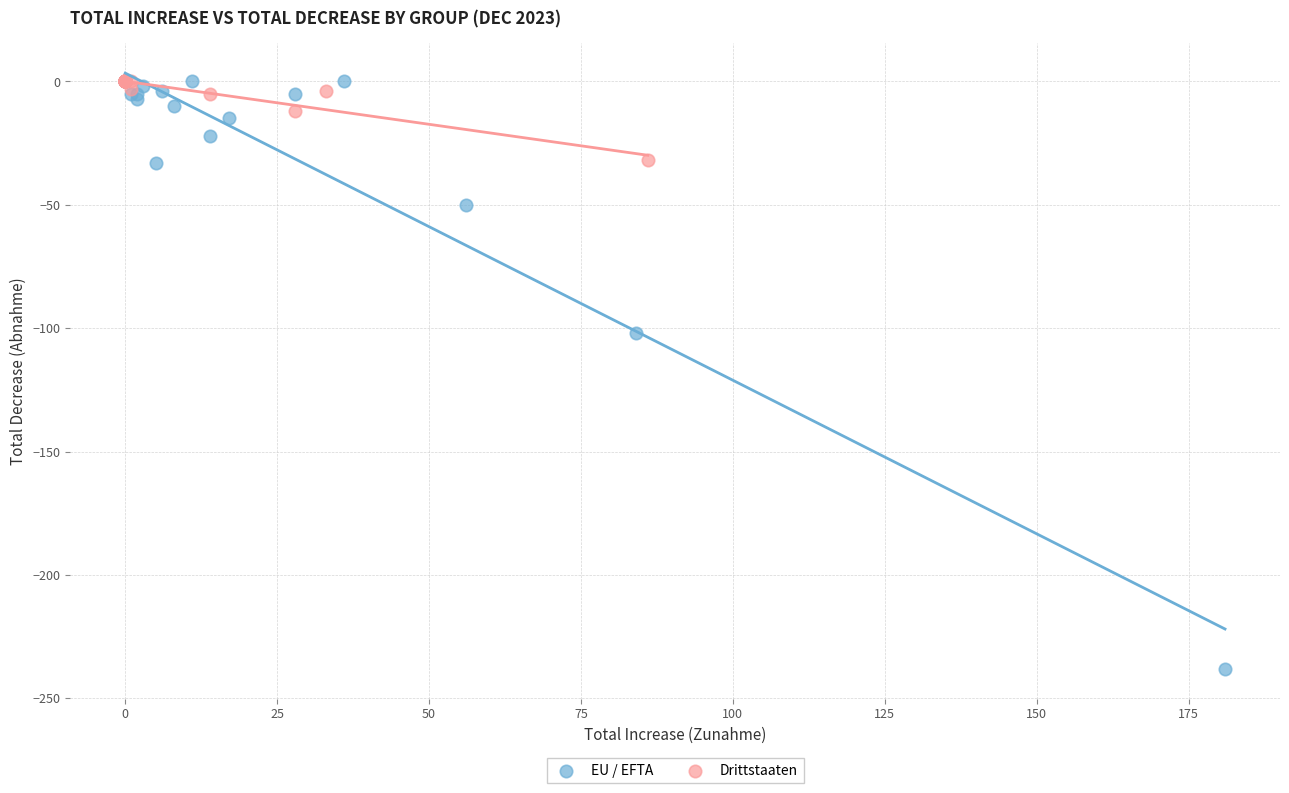

Which series contains the lowest Y value?

EU / EFTA